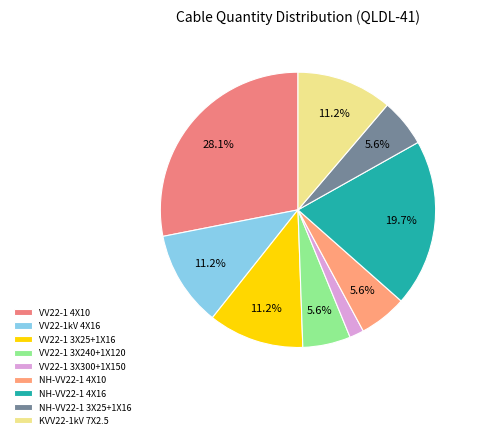

To the nearest percent, what is the difference between the NH-VV22-1 4X10 and VV22-1 3X300+1X150 slice percentages?

4%